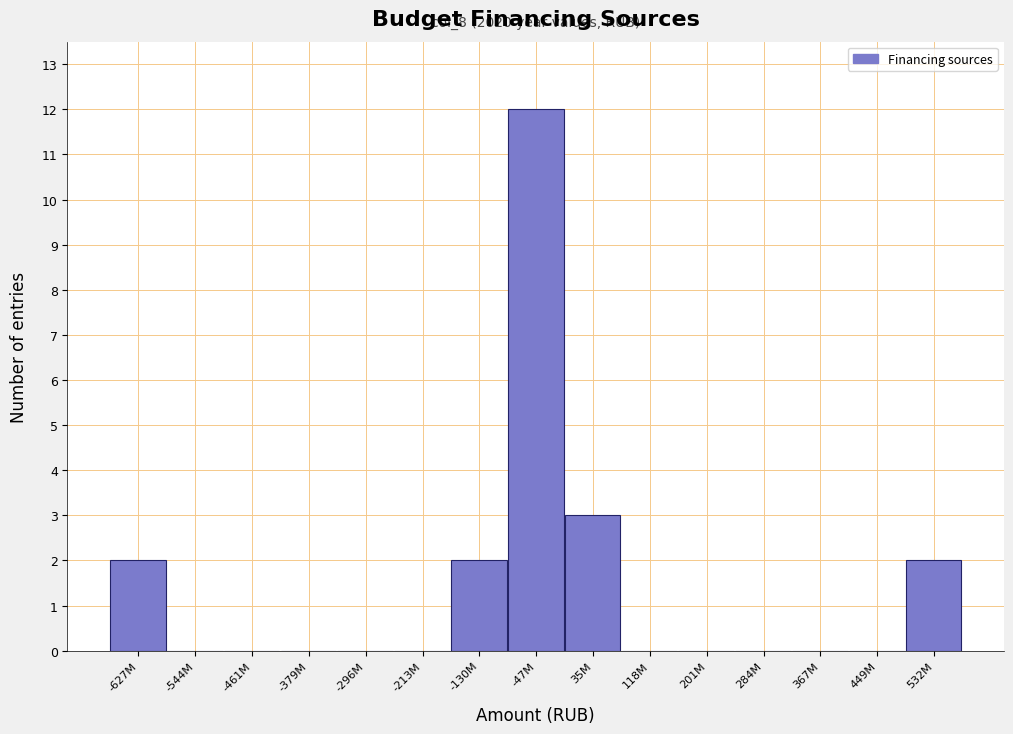

Reading left to right, extract all data points from this chart.

-627M=2	-544M=0	-461M=0	-379M=0	-296M=0	-213M=0	-130M=2	-47M=12	35M=3	118M=0	201M=0	284M=0	367M=0	449M=0	532M=2